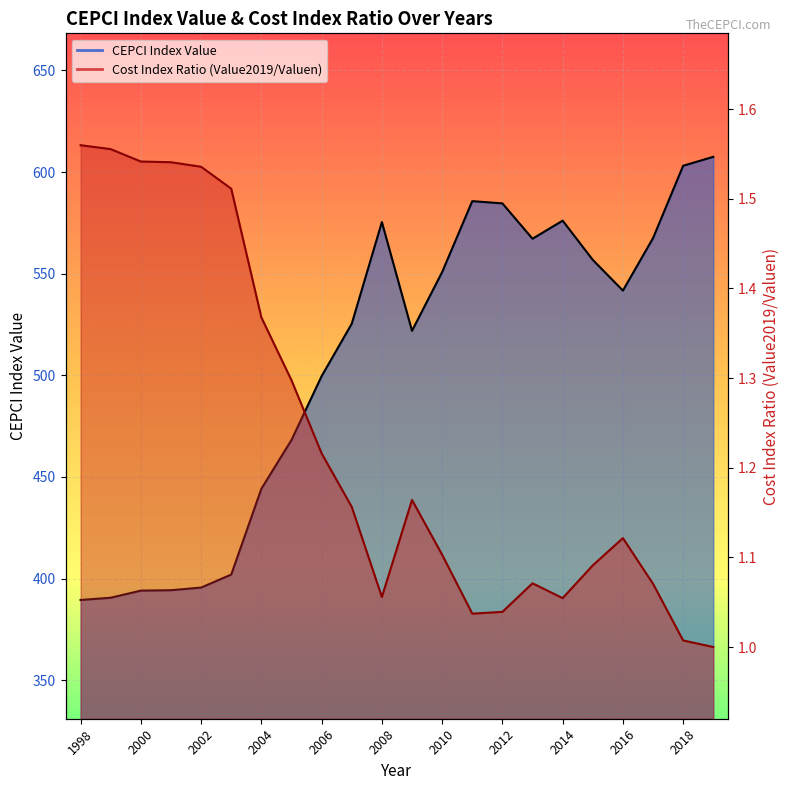

Reading right to left, transcribe all the data shown in this chart.

CEPCI Index Value: 607.5	603.1	567.5	541.7	556.8	576.1	567.2	584.6	585.7	550.8	521.9	575.4	525.4	499.6	468.2	444.2	402.0	395.6	394.3	394.1	390.6	389.5
Cost Index Ratio (Value2019/Valuen): 1.0	1.0	1.1	1.1	1.1	1.1	1.1	1.0	1.0	1.1	1.2	1.1	1.2	1.2	1.3	1.4	1.5	1.5	1.5	1.5	1.6	1.6